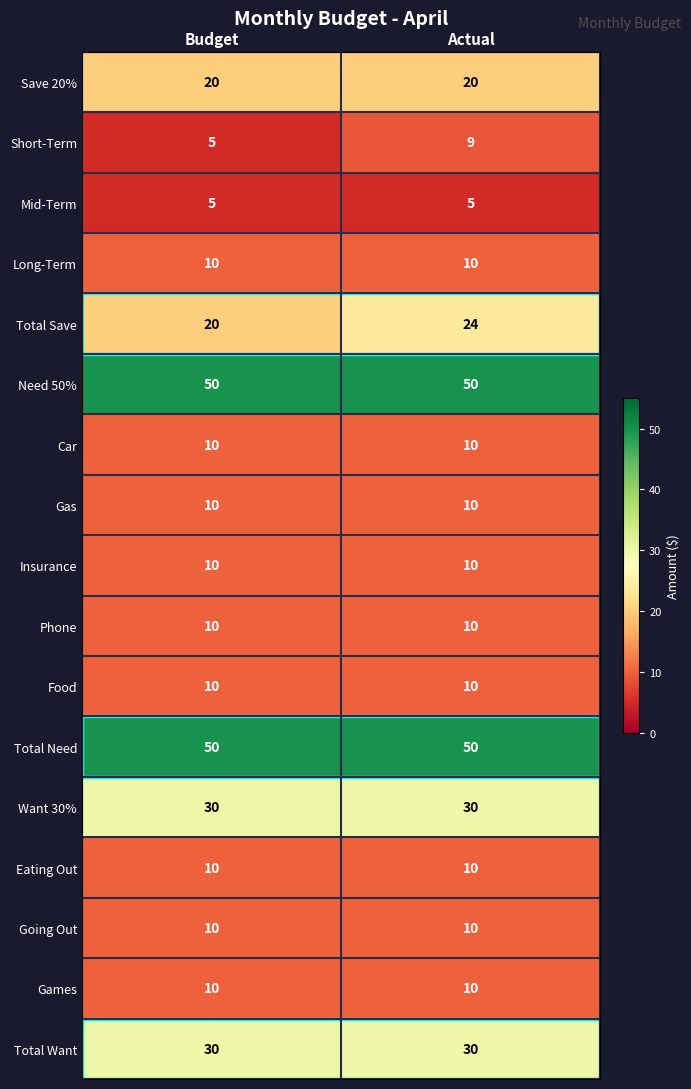

What is the difference between the highest and lowest values at Budget?

45